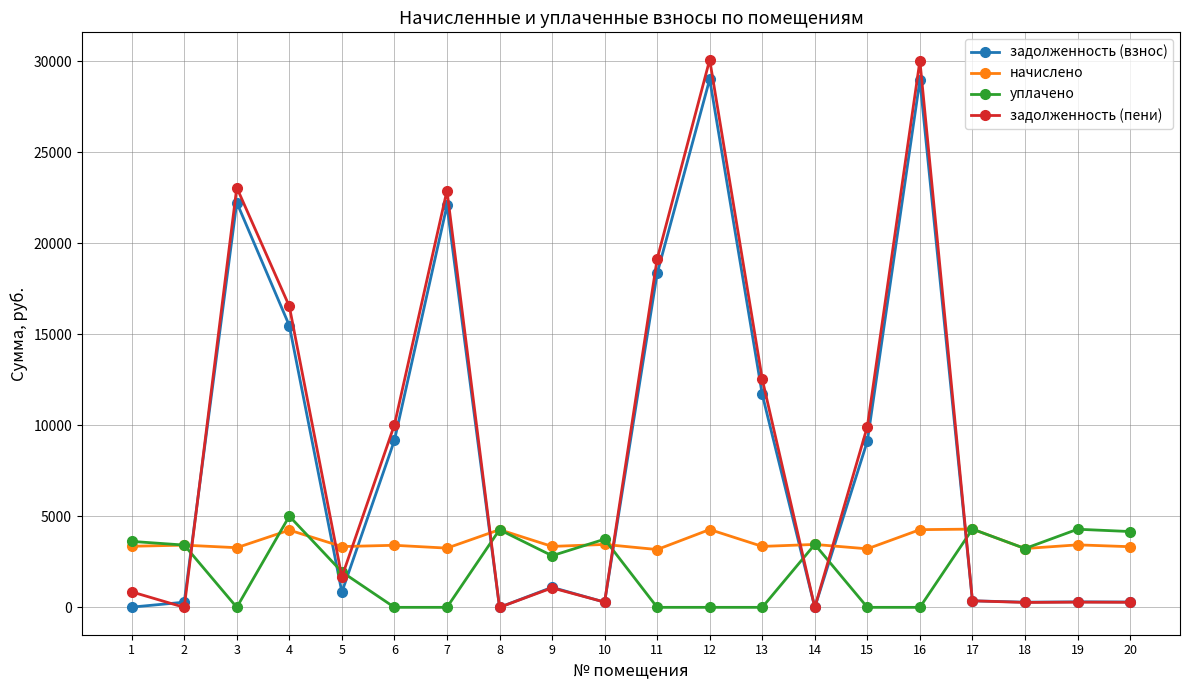

Which series has the widest spread of values?

задолженность (пени)